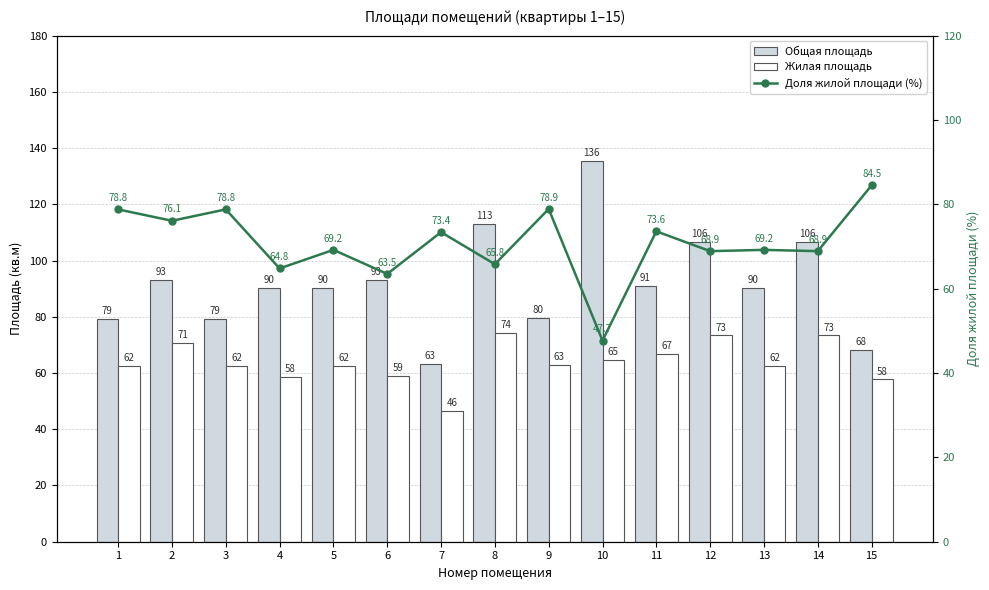

What is the sum of all Общая площадь values?

1379.1